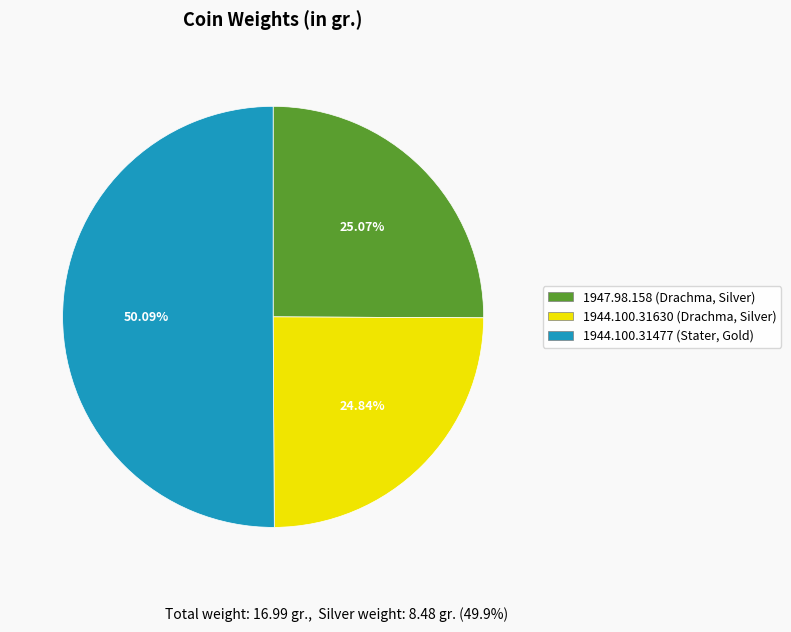

How many segments does this pie chart have?

3